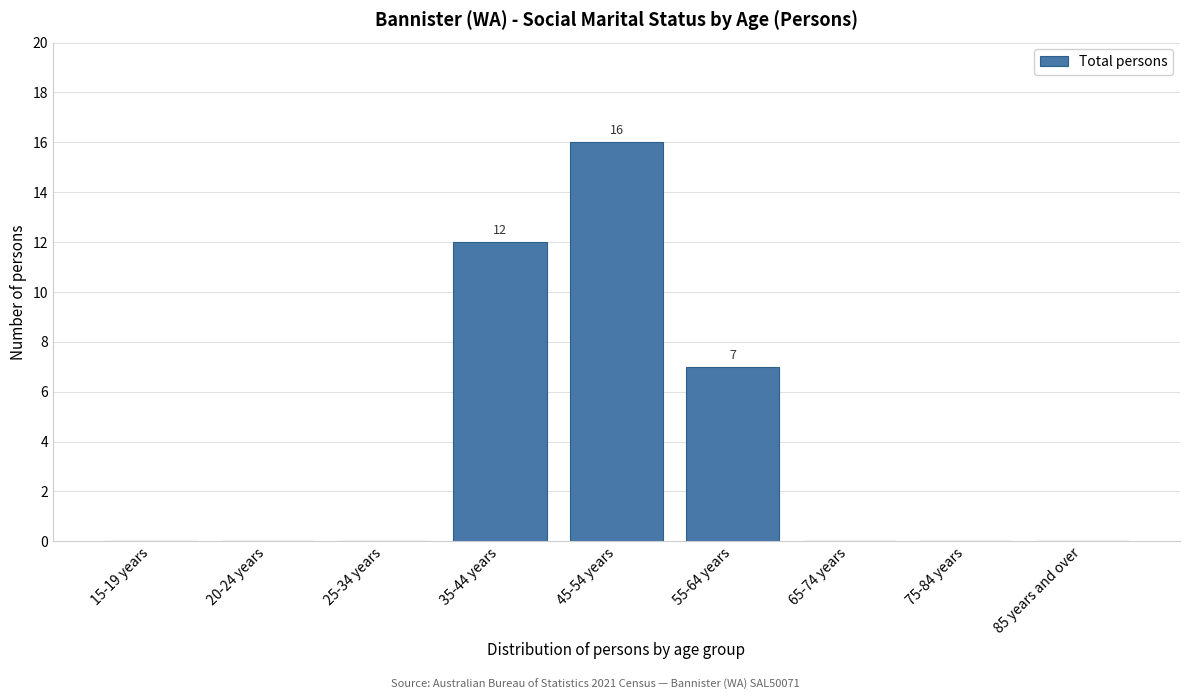

Reading right to left, what are all the values shown in this chart?

85 years and over=0	75-84 years=0	65-74 years=0	55-64 years=7	45-54 years=16	35-44 years=12	25-34 years=0	20-24 years=0	15-19 years=0